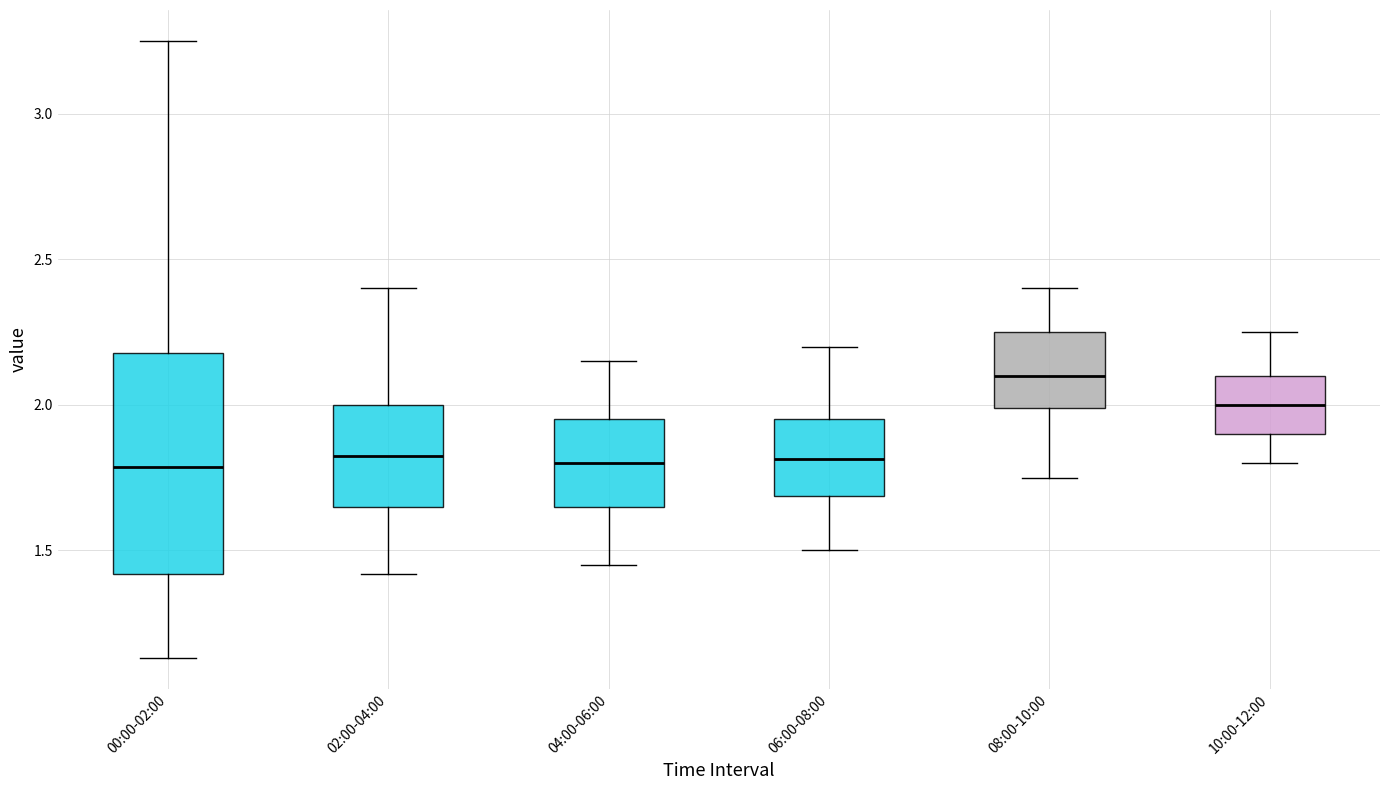

Reading left to right, read every box against the y-axis: the position of its median line, the range the box covers, and the ends of its whiskers. The values are not printed on the chart, so give them approximately, as read against the axis.

00:00-02:00: median 1.80, box 1.40 to 2.20, whiskers 1.15 to 3.25
02:00-04:00: median 1.85, box 1.65 to 2.00, whiskers 1.40 to 2.40
04:00-06:00: median 1.80, box 1.65 to 1.95, whiskers 1.45 to 2.15
06:00-08:00: median 1.80, box 1.70 to 1.95, whiskers 1.50 to 2.20
08:00-10:00: median 2.10, box 2.00 to 2.25, whiskers 1.75 to 2.40
10:00-12:00: median 2.00, box 1.90 to 2.10, whiskers 1.80 to 2.25